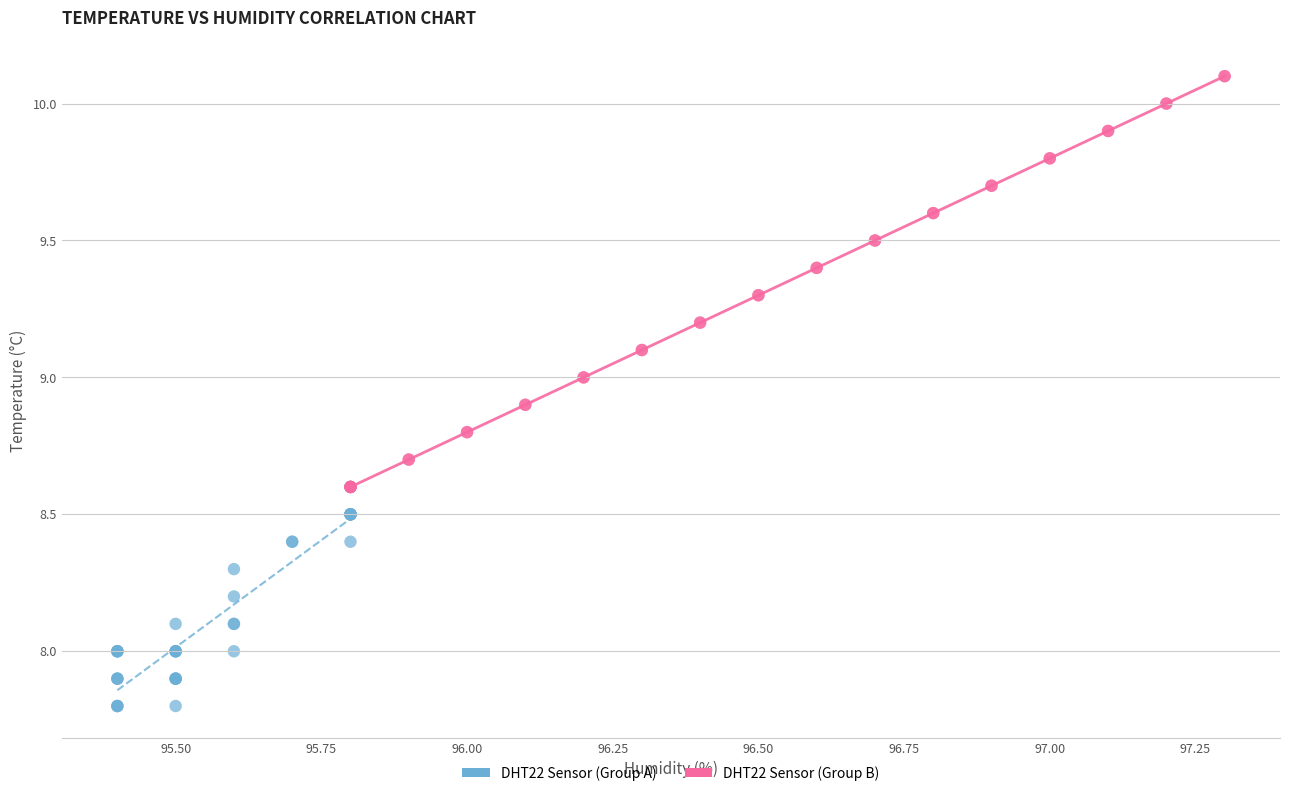

Which series contains the lowest Y value?

DHT22 Sensor (Group A)